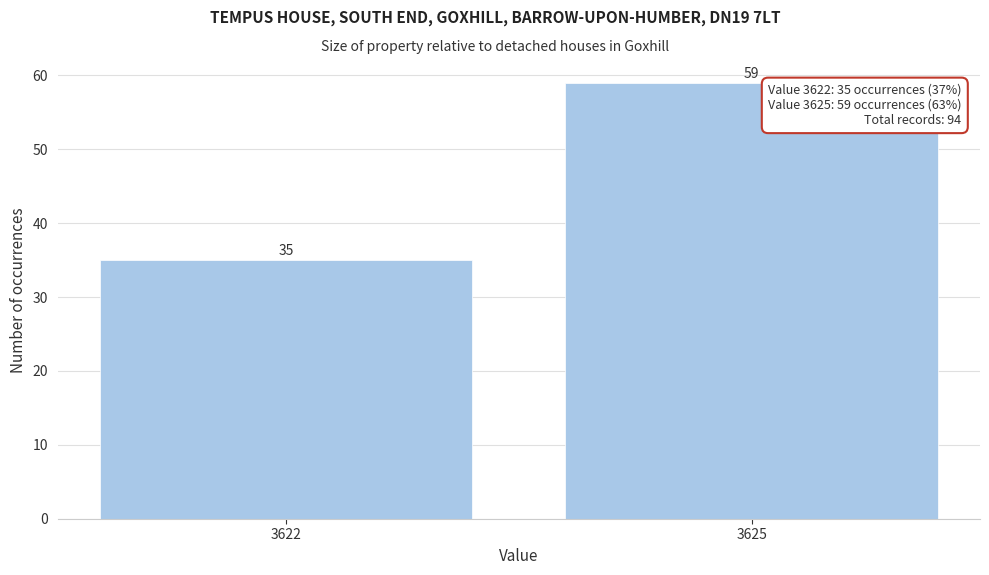

Reading left to right, what are all the values shown in this chart?

35	59